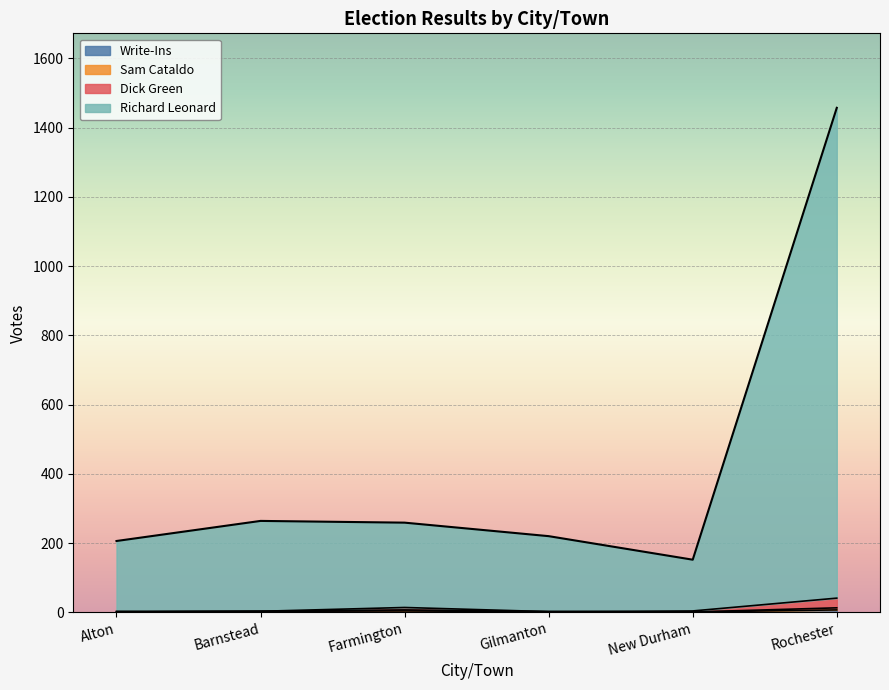

How many series are shown in this chart?

4